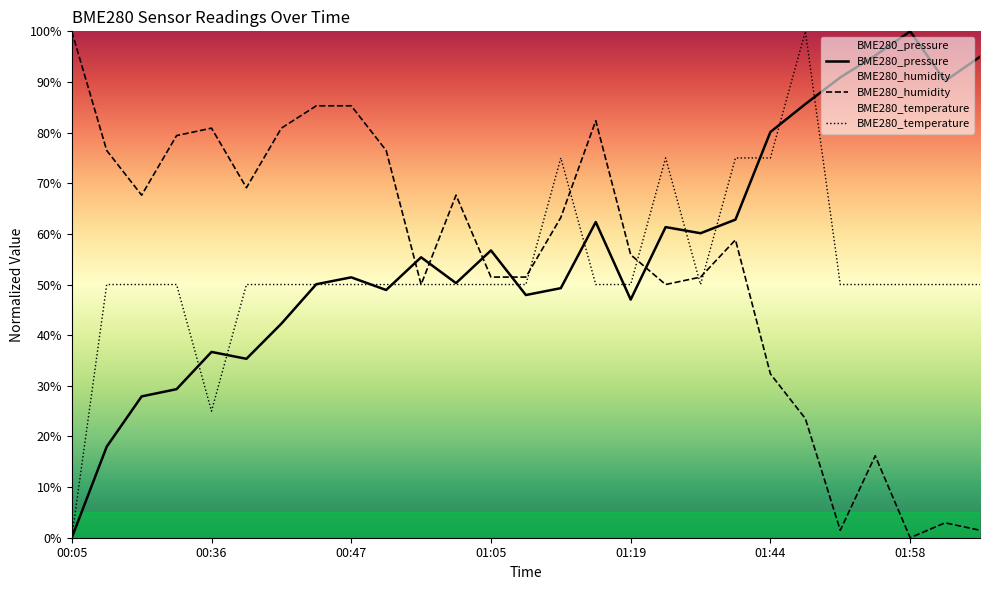

Rank the series by their maximum value, from lowest to highest.

BME280_temperature, BME280_humidity, BME280_pressure